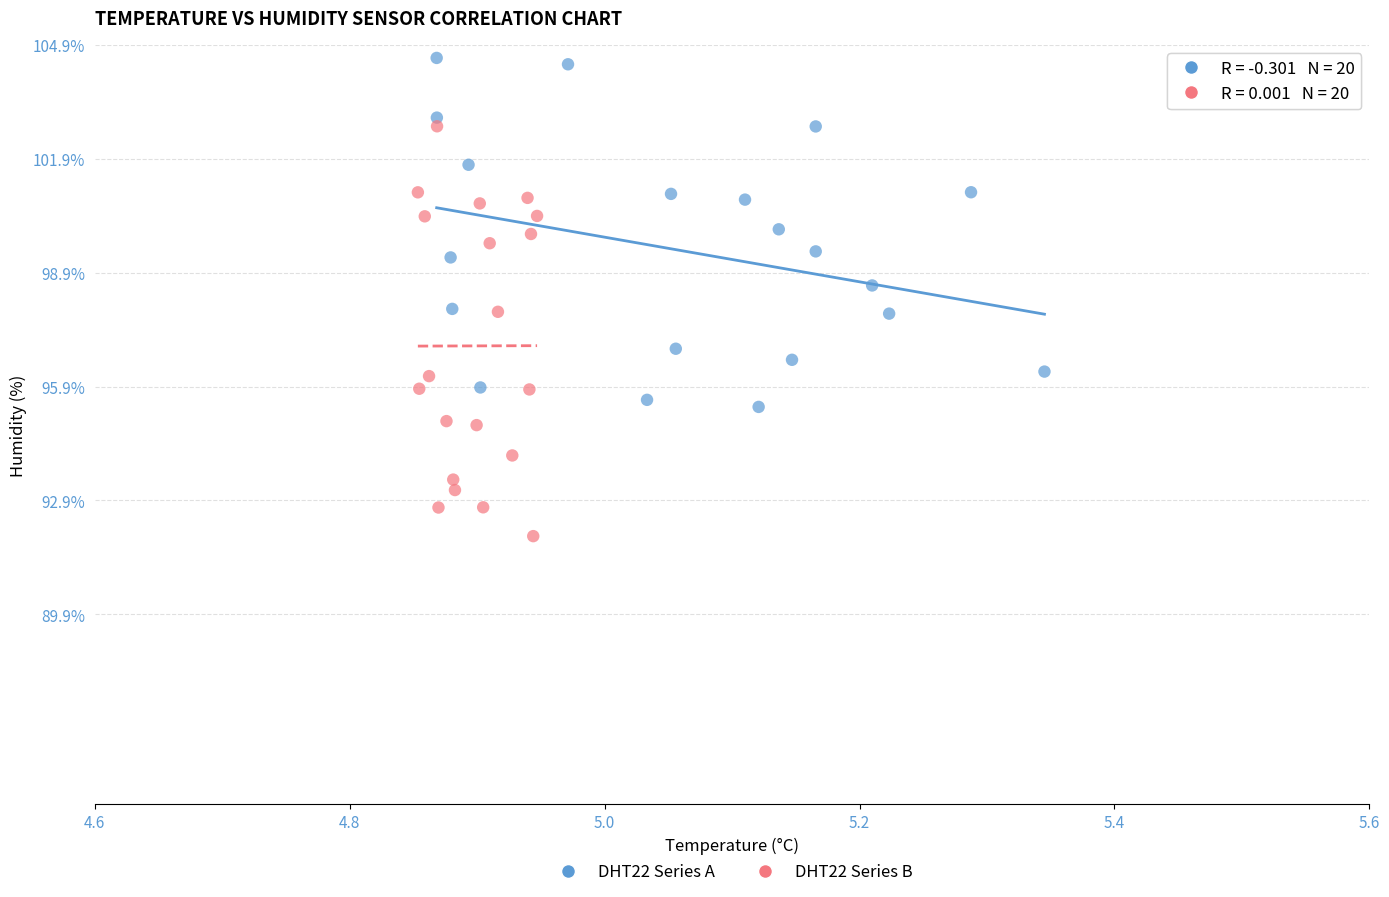

Which series has the widest spread of Y values?

DHT22 Series B